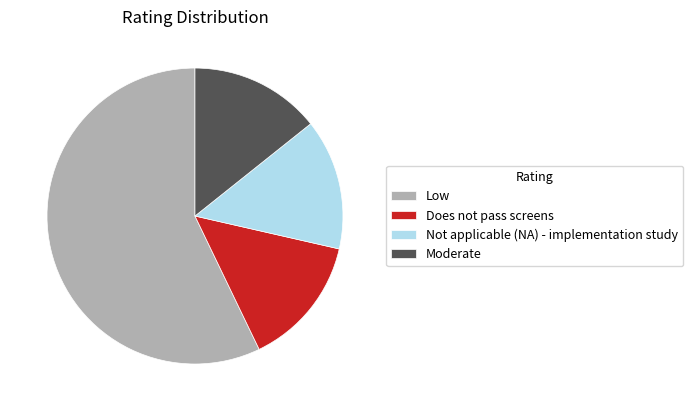

Approximately how many times larger is the value at Does not pass screens compared to Not applicable (NA) - implementation study?

1.0